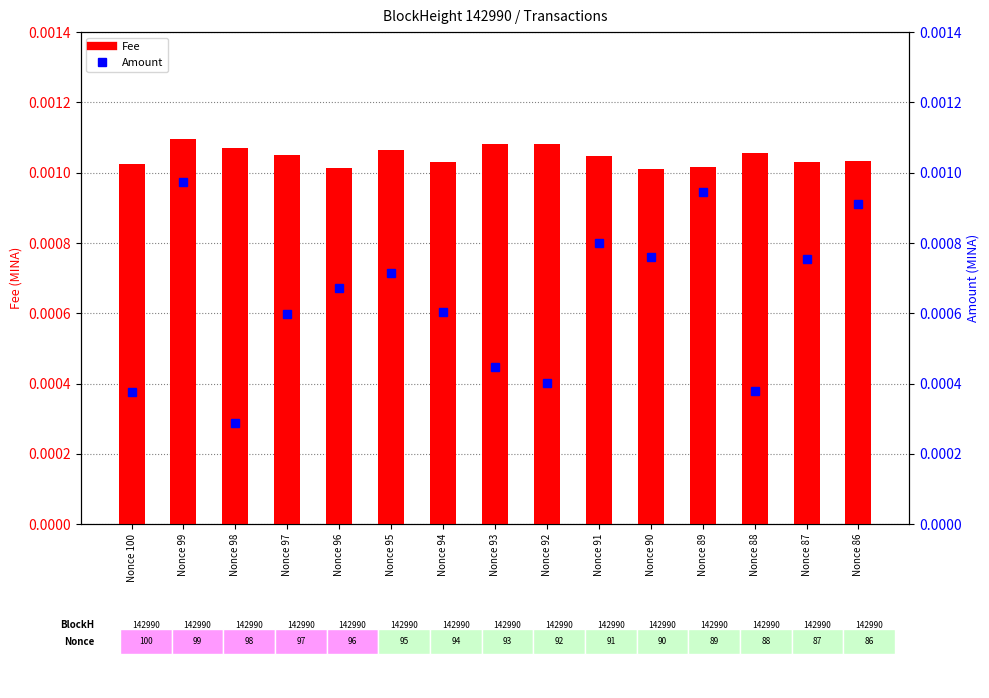

Which series has the widest spread of values?

Amount